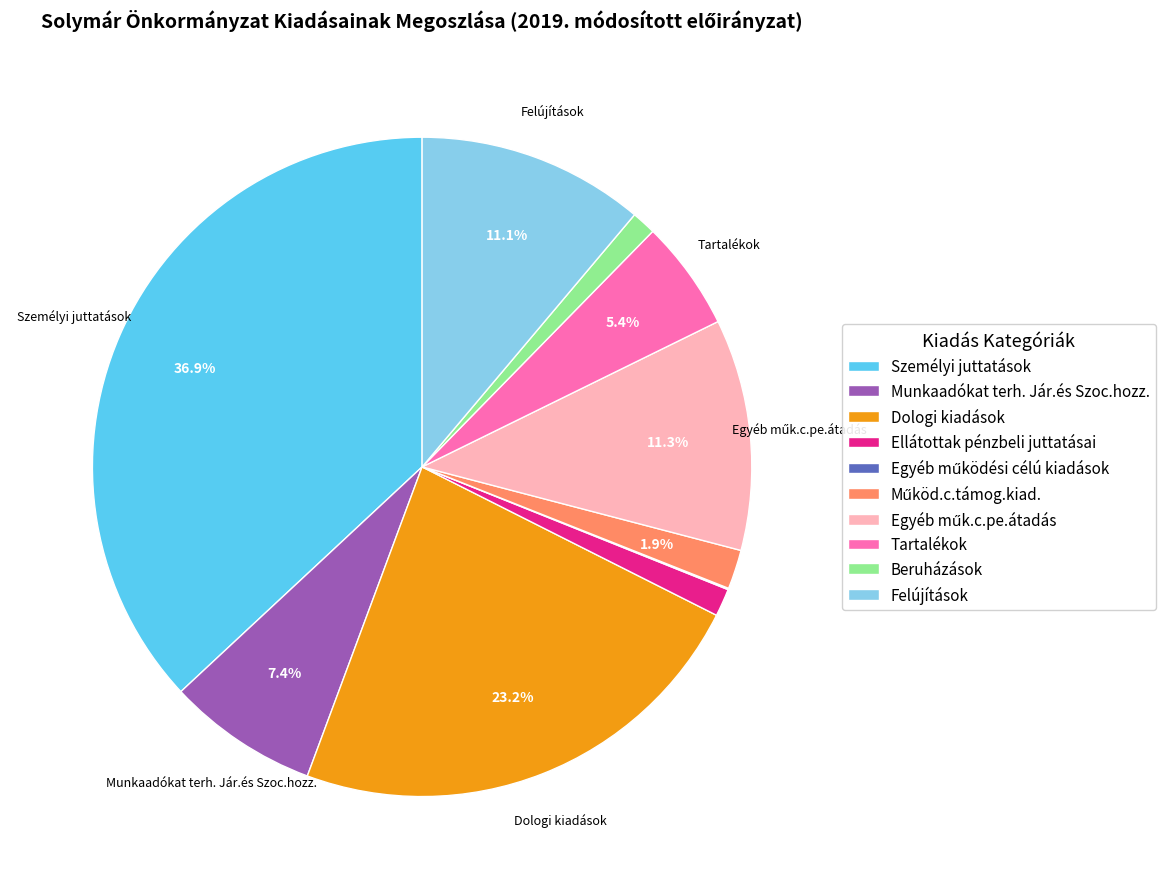

The Felújítások slice represents 1% of the pie. True or false?

False